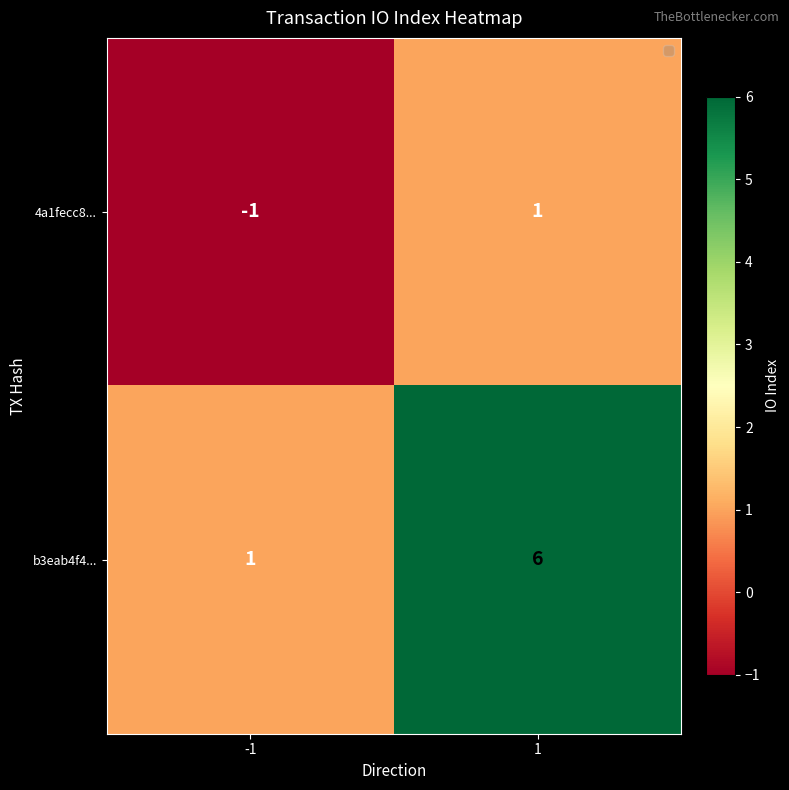

Is it true that b3eab4f4... equals 8 at 1?

False